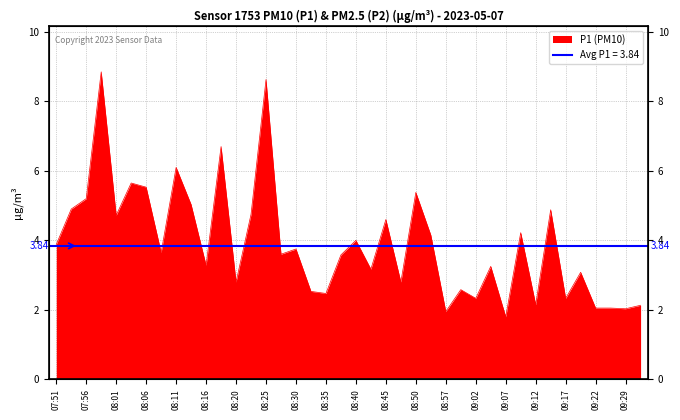

What position from the right is 08:30?

24